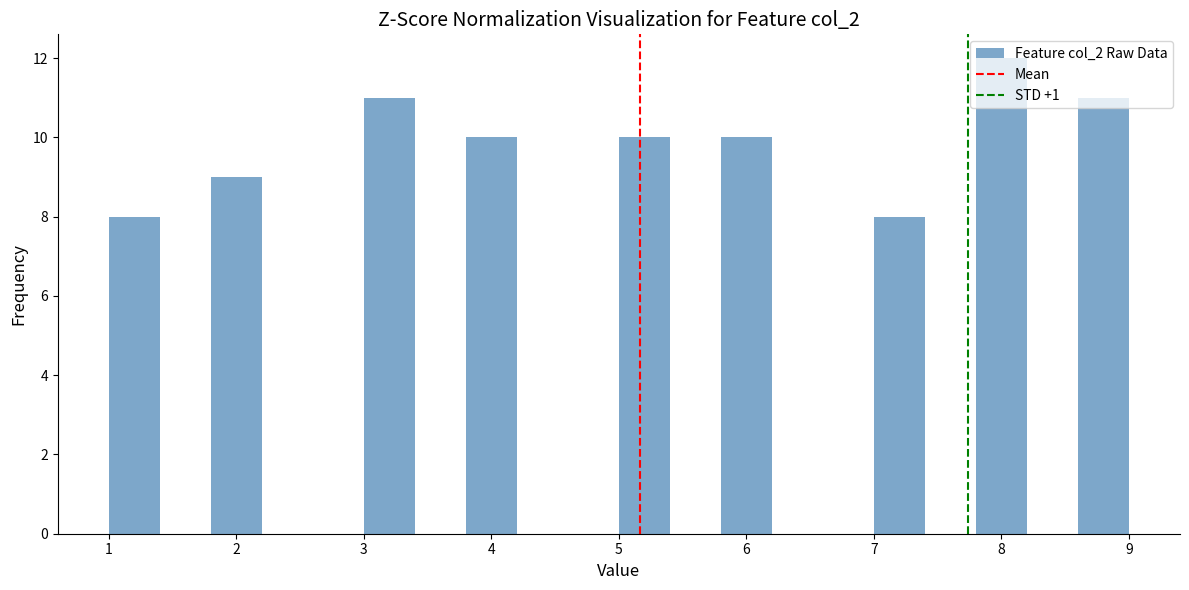

How tall is the bar that spans 3.0 to 3.4 on the x-axis? The values are not printed on the chart, so give them approximately, as read against the axis.

11